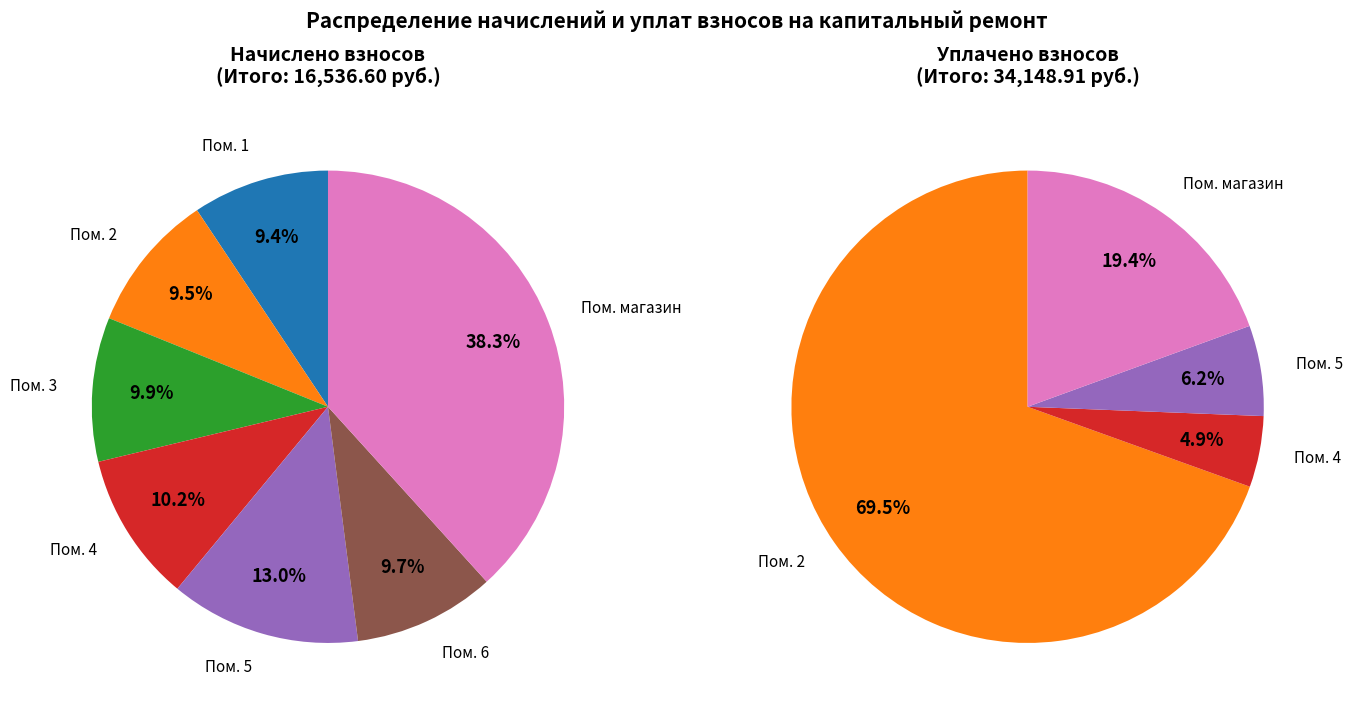

What is the spread (max minus min) of values at магазин?

309.3